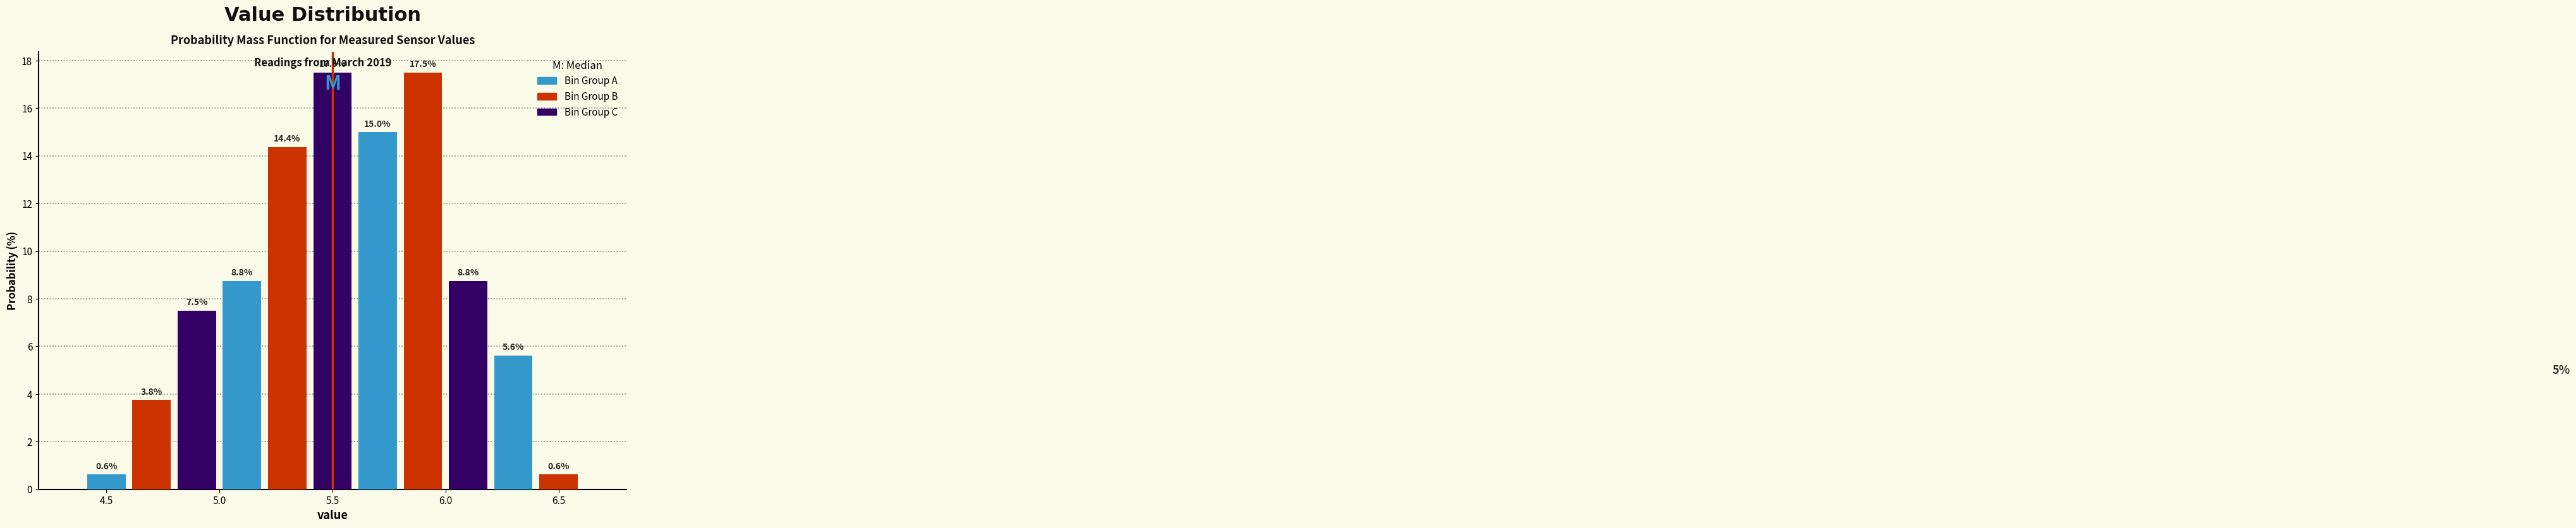

What is the height of the bar covering 5.8 to 6.0 on the x-axis?

17.5